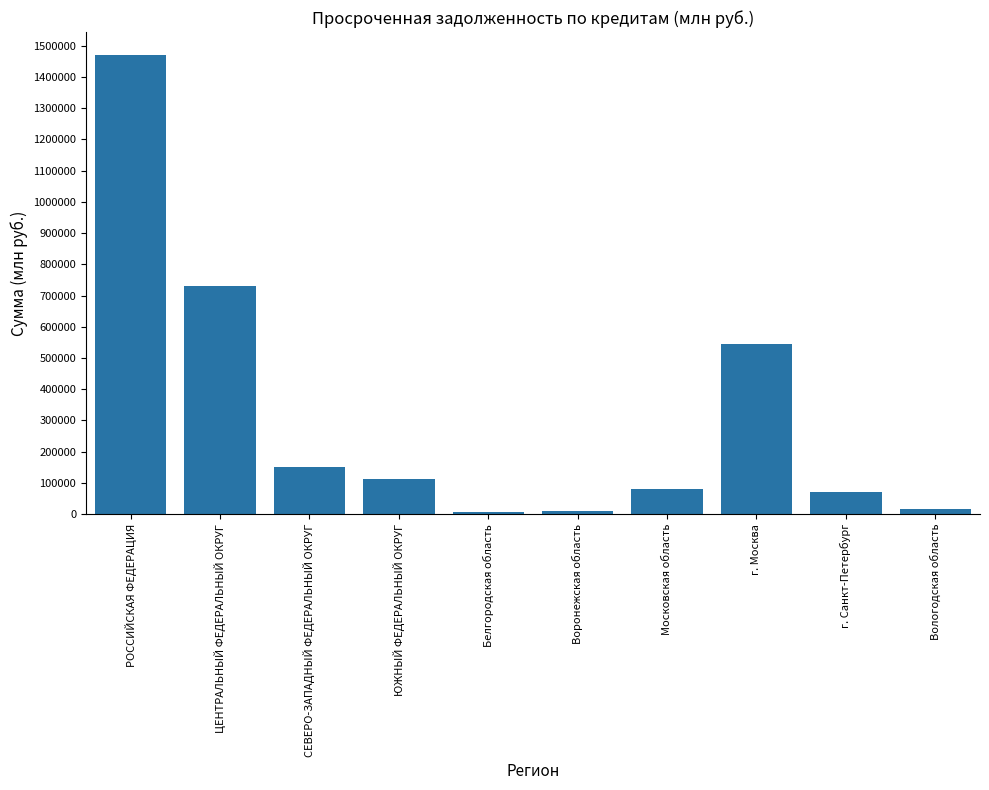

Read the value at Вологодская область, to the nearest 100.

15700